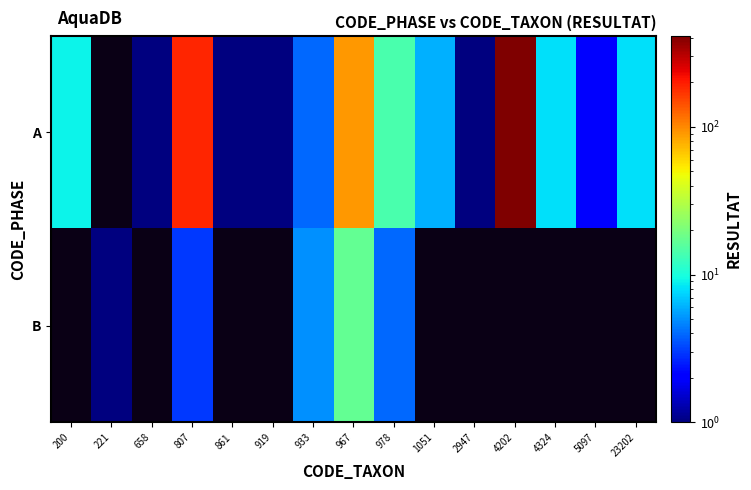

How many distinct data groups are displayed?

2